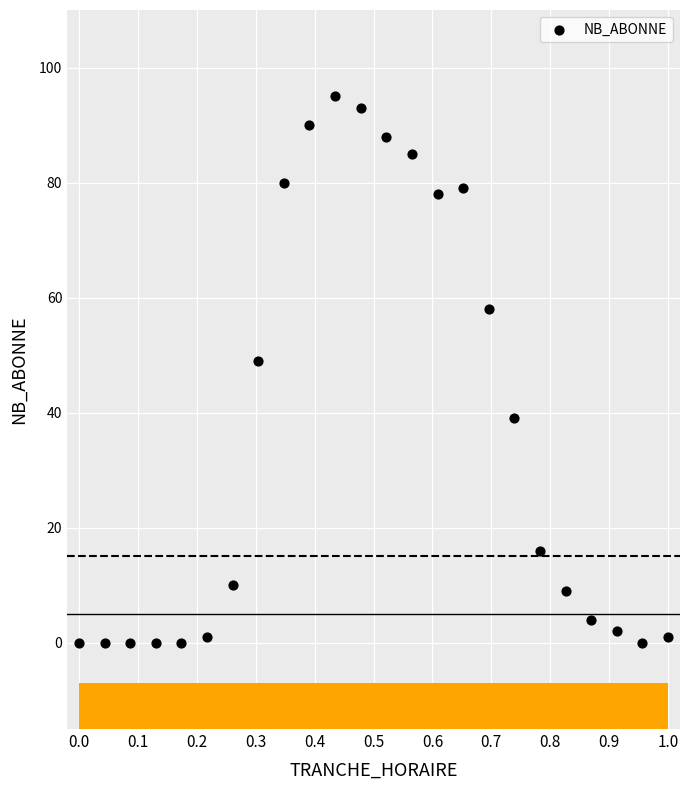

What is the range of Y values (max minus min)?

95